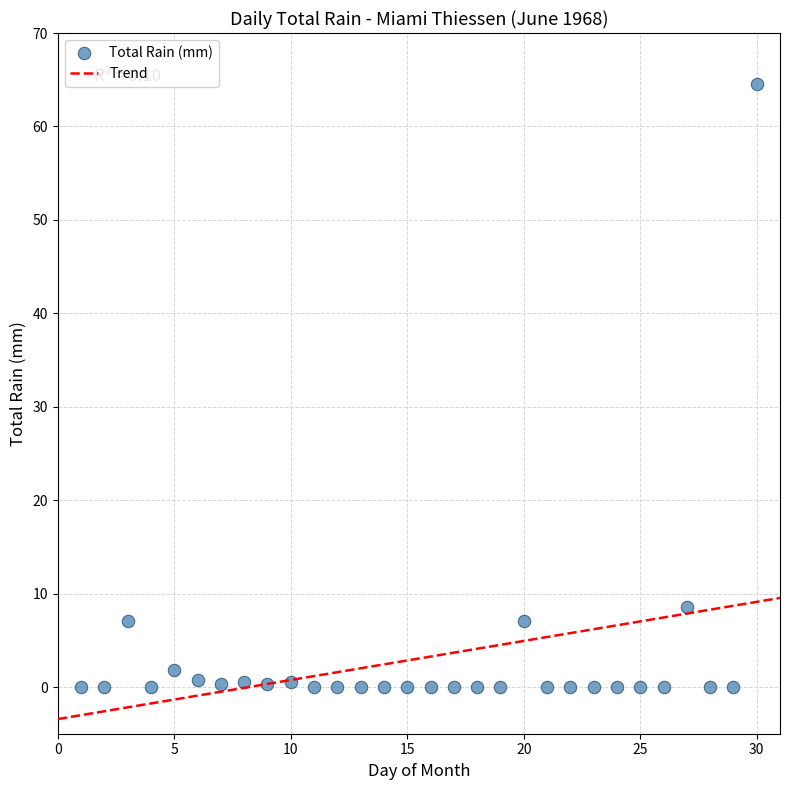

What Y value in the scatter plot is closest to 32?

8.6